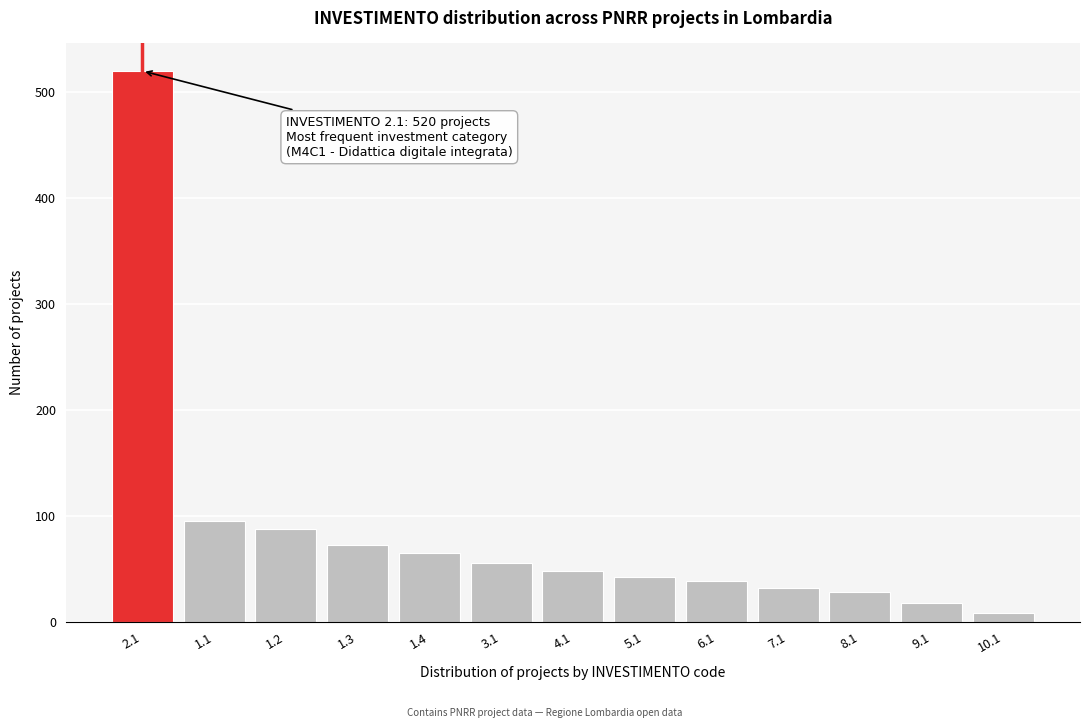

Reading right to left, what are all the values shown in this chart?

8	18	28	32	38	42	48	55	65	72	88	95	520